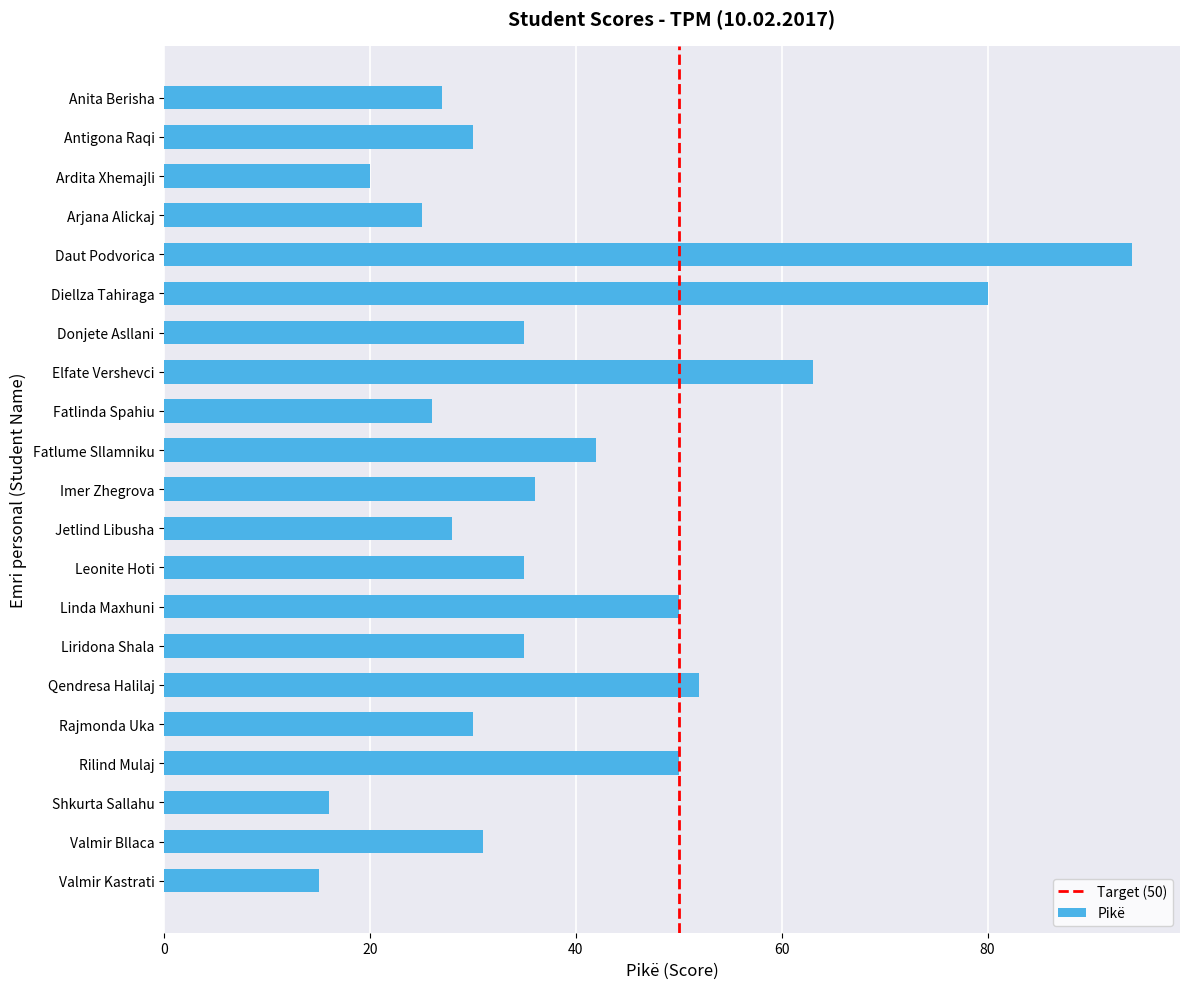

Reading bottom to top, transcribe all the data shown in this chart.

Valmir Kastrati=15	Valmir Bllaca=31	Shkurta Sallahu=16	Rilind Mulaj=50	Rajmonda Uka=30	Qendresa Halilaj=52	Liridona Shala=35	Linda Maxhuni=50	Leonite Hoti=35	Jetlind Libusha=28	Imer Zhegrova=36	Fatlume Sllamniku=42	Fatlinda Spahiu=26	Elfate Vershevci=63	Donjete Asllani=35	Diellza Tahiraga=80	Daut Podvorica=94	Arjana Alickaj=25	Ardita Xhemajli=20	Antigona Raqi=30	Anita Berisha=27